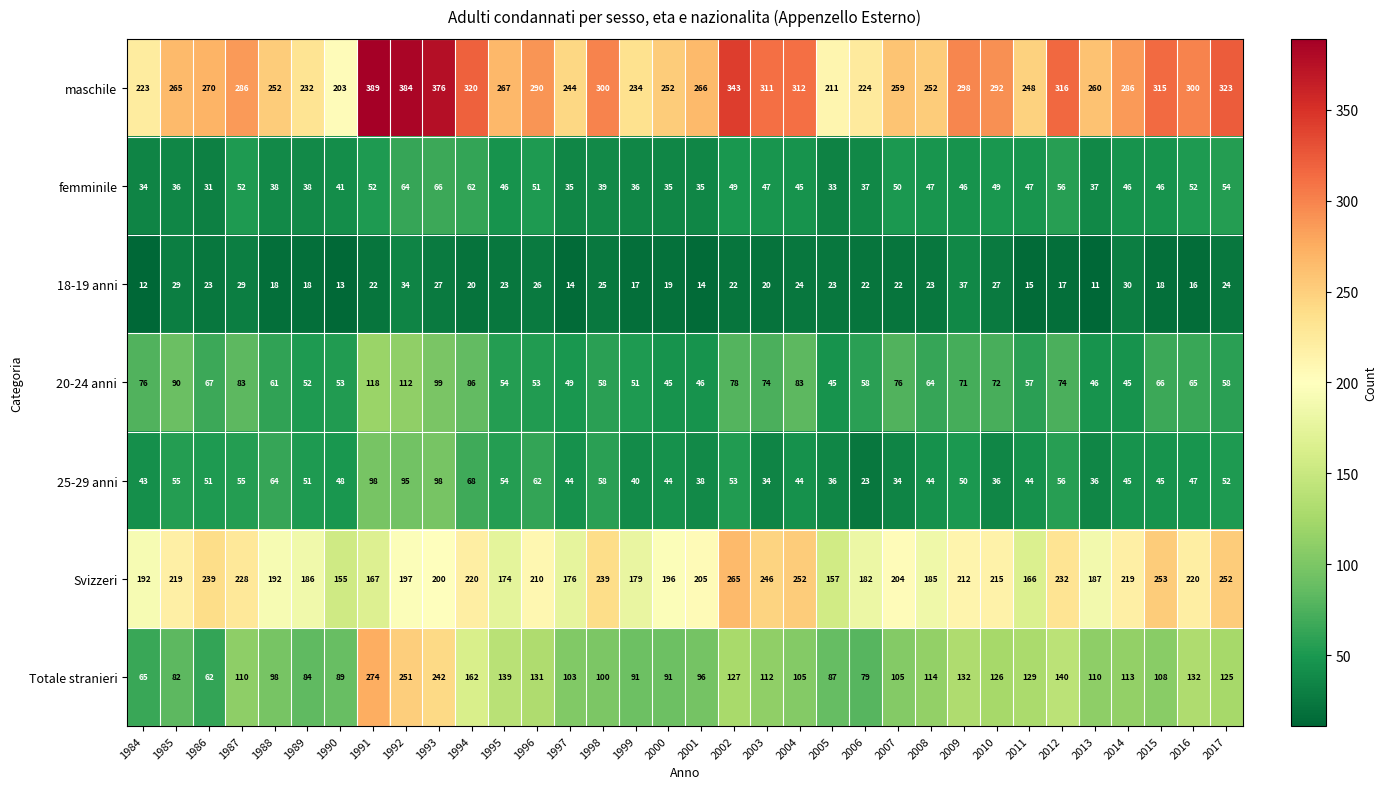

Where does the 25-29 anni series first go above 48?

1985